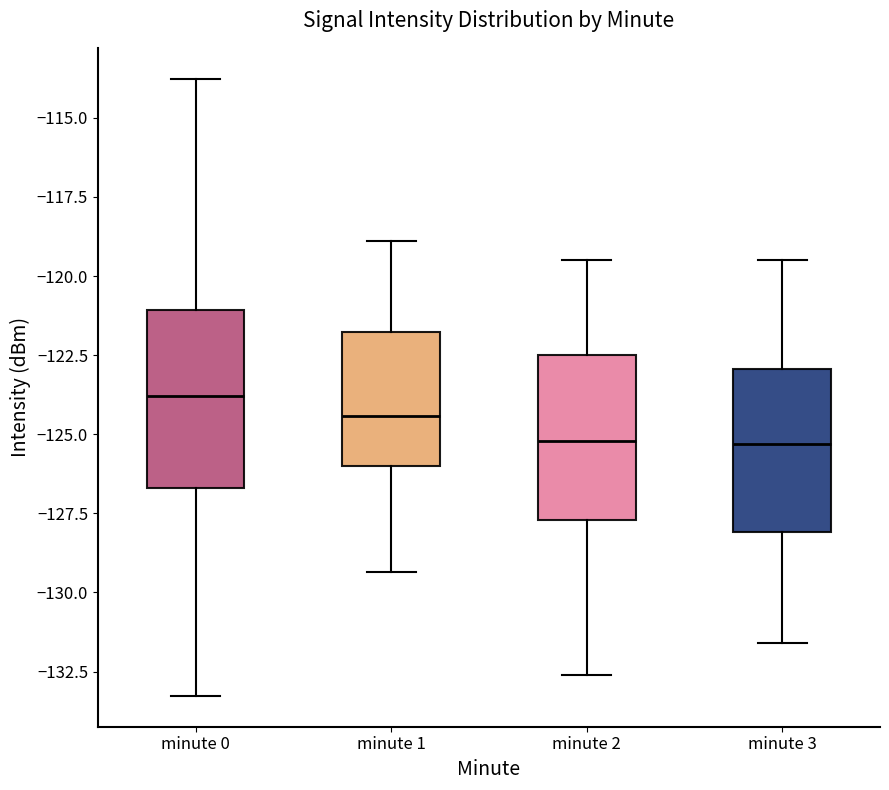

Reading left to right, read every box against the y-axis: the position of its median line, the range the box covers, and the ends of its whiskers. The values are not printed on the chart, so give them approximately, as read against the axis.

minute 0: median -124.0, box -126.5 to -121.0, whiskers -133.5 to -114.0
minute 1: median -124.5, box -126.0 to -122.0, whiskers -129.5 to -119.0
minute 2: median -125.0, box -127.5 to -122.5, whiskers -132.5 to -119.5
minute 3: median -125.5, box -128.0 to -123.0, whiskers -131.5 to -119.5